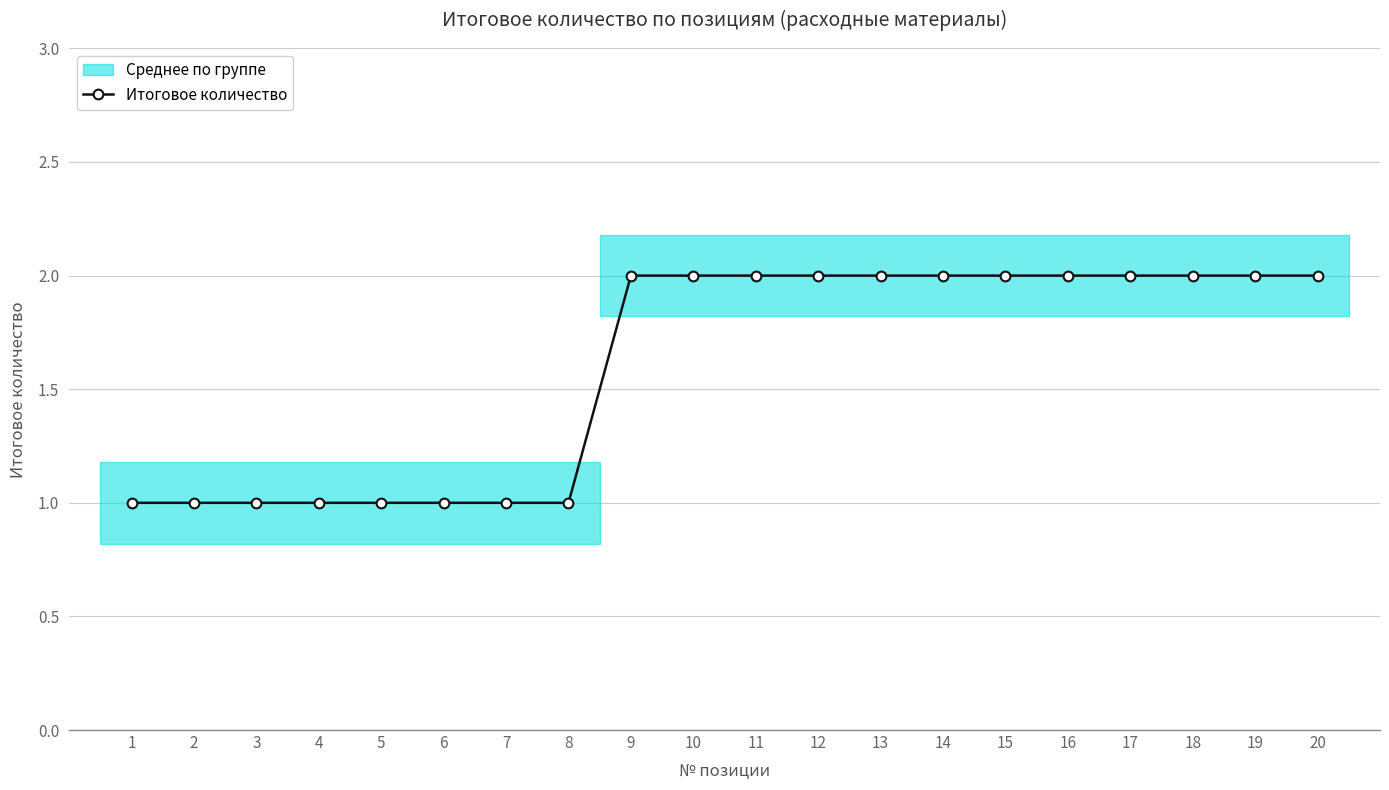

The value at 4 is 1. True or false?

True